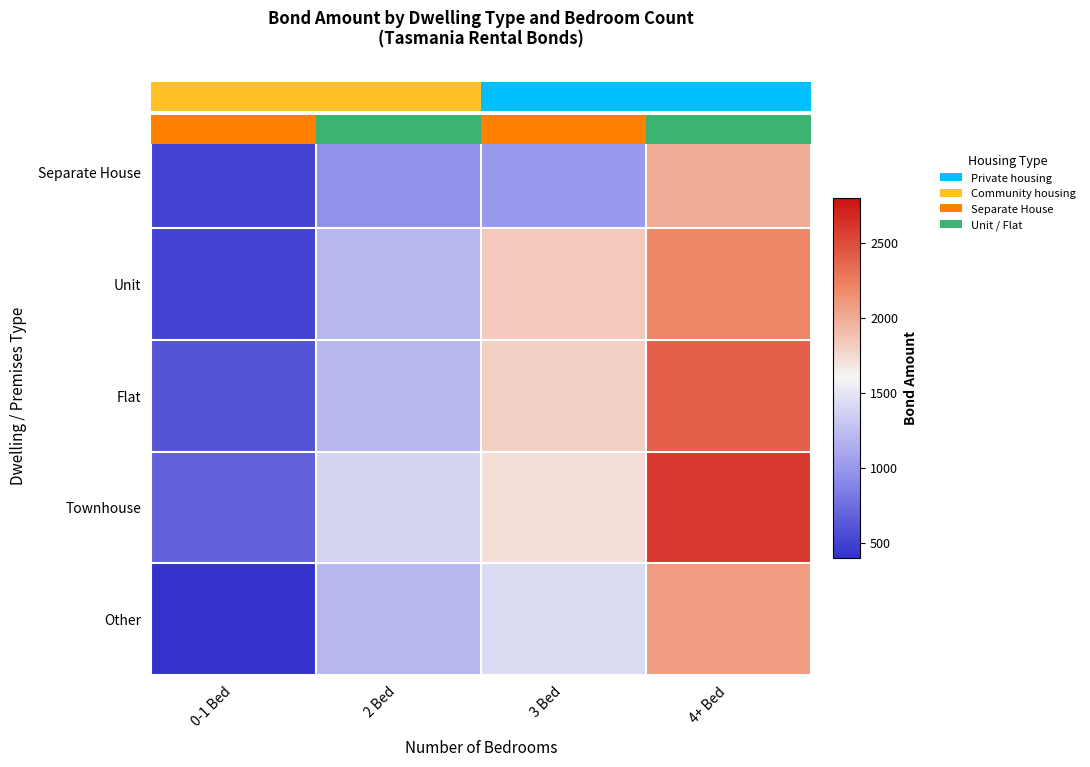

What is the average value of the Townhouse series?

1600